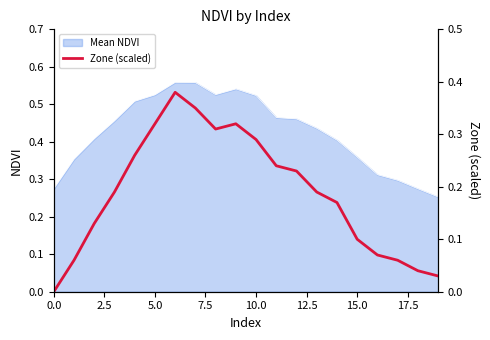

The chart shows a value of 0.1 at 7.5. True or false?

False